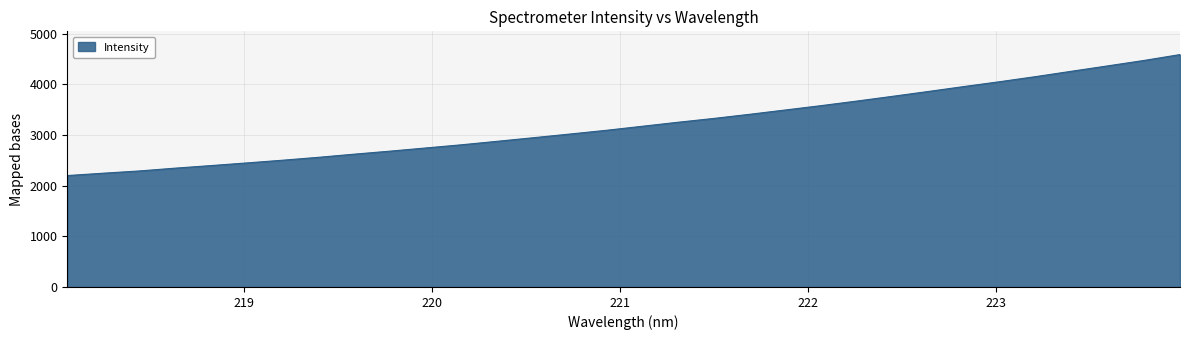

What is the minimum value shown in the chart?

2197.9